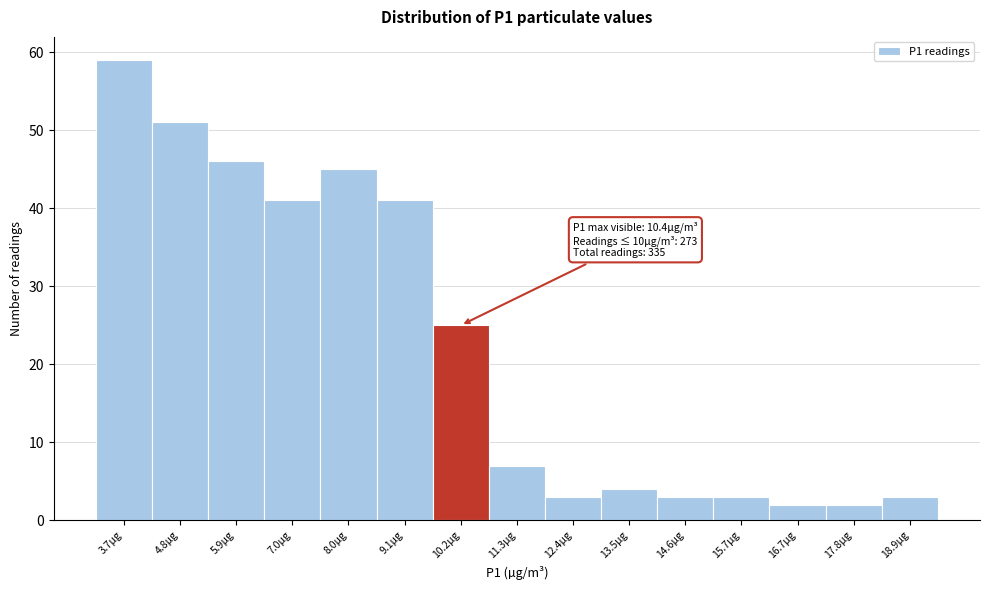

Reading right to left, transcribe all the data shown in this chart.

18.9µg=3	17.8µg=2	16.7µg=2	15.7µg=3	14.6µg=3	13.5µg=4	12.4µg=3	11.3µg=7	10.2µg=25	9.1µg=41	8.0µg=45	7.0µg=41	5.9µg=46	4.8µg=51	3.7µg=59